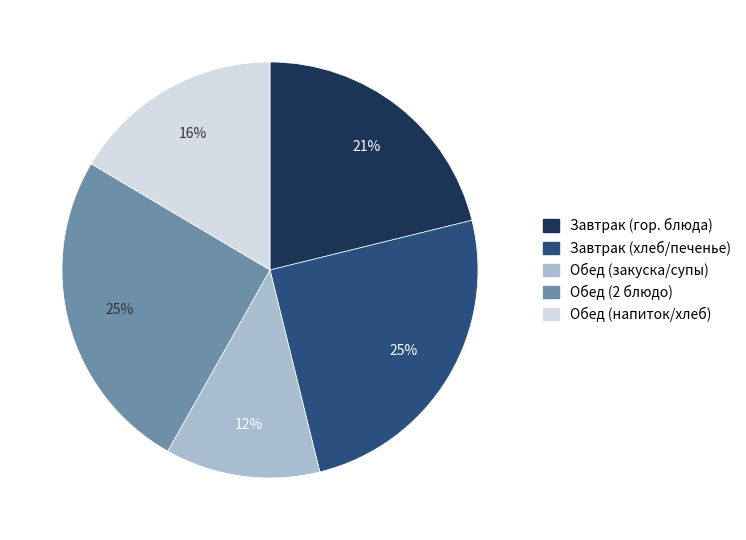

To the nearest percent, what is the average slice percentage?

20%